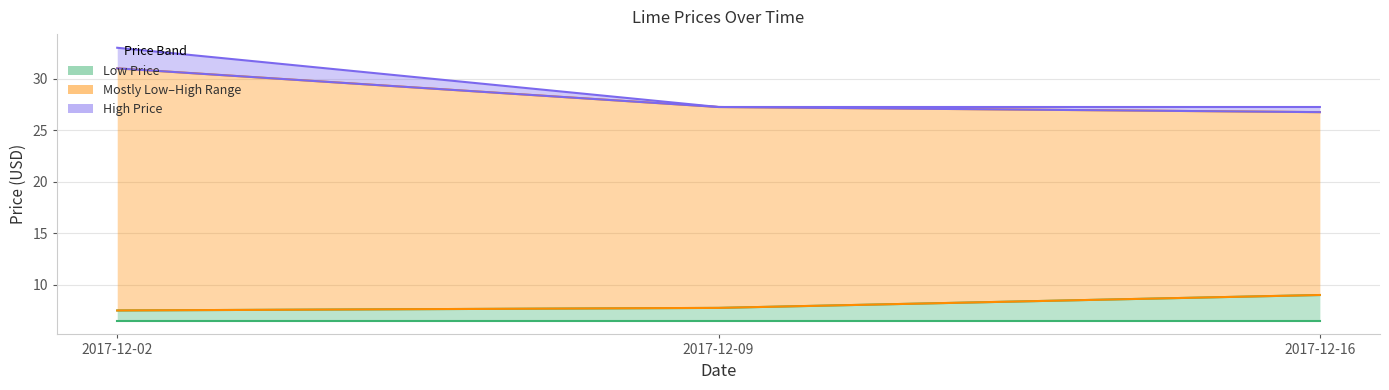

What is the average value of the Mostly High series?

28.3